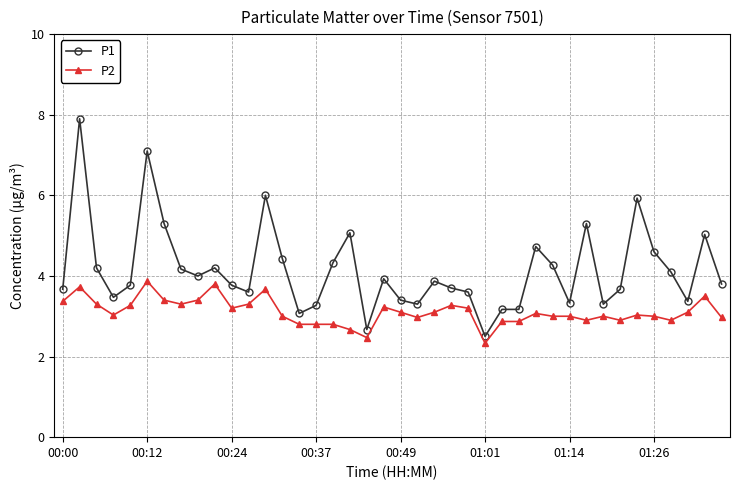

What is the highest value of the P2 series?

3.9